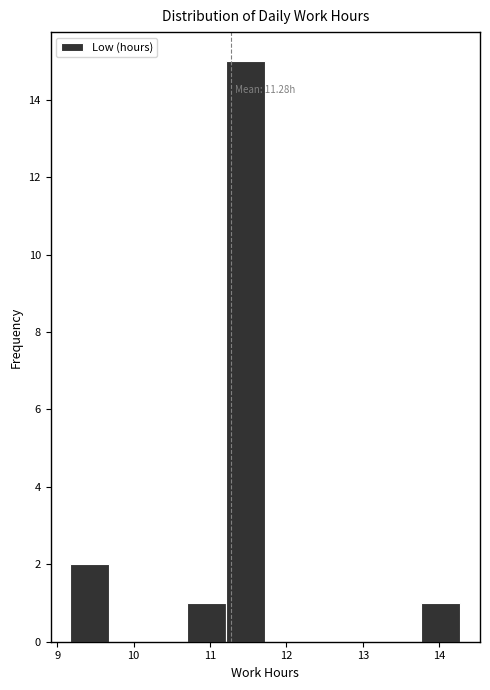

Over which range of the x-axis is the bar tallest?

11.2 to 11.7